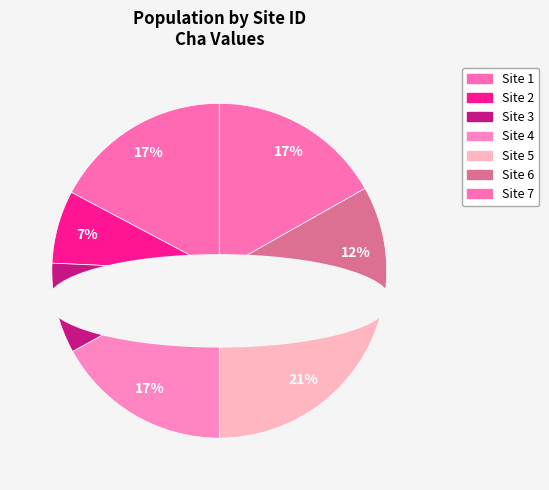

The 28 slice represents 2% of the pie. True or false?

True